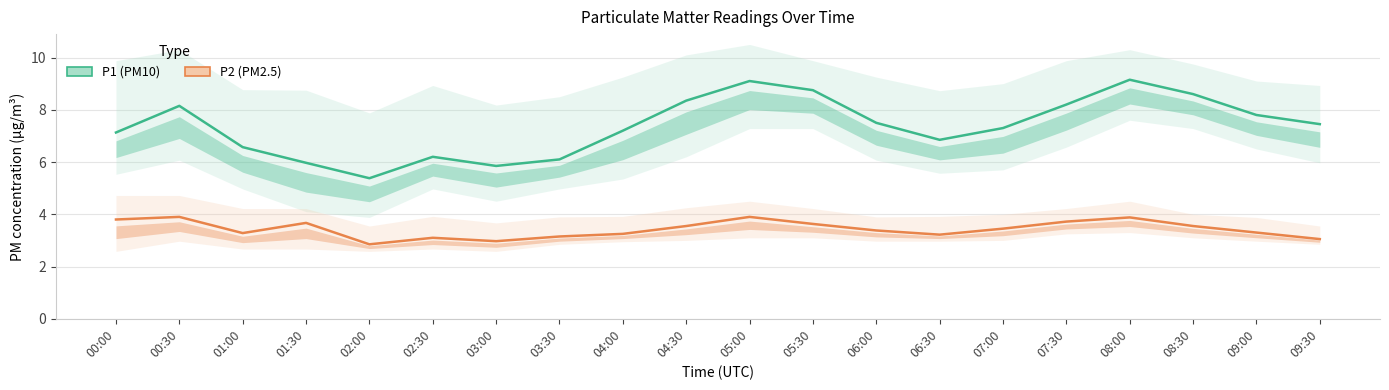

Reading left to right, extract all data points from this chart.

P1 (PM10): 00:00=7.1	00:30=8.2	01:00=6.6	01:30=6.0	02:00=5.4	02:30=6.2	03:00=5.8	03:30=6.1	04:00=7.2	04:30=8.3	05:00=9.1	05:30=8.8	06:00=7.5	06:30=6.8	07:00=7.3	07:30=8.2	08:00=9.2	08:30=8.6	09:00=7.8	09:30=7.5
P2 (PM2.5): 00:00=3.8	00:30=3.9	01:00=3.3	01:30=3.7	02:00=2.9	02:30=3.1	03:00=3.0	03:30=3.1	04:00=3.2	04:30=3.5	05:00=3.9	05:30=3.6	06:00=3.4	06:30=3.2	07:00=3.5	07:30=3.7	08:00=3.9	08:30=3.5	09:00=3.3	09:30=3.0